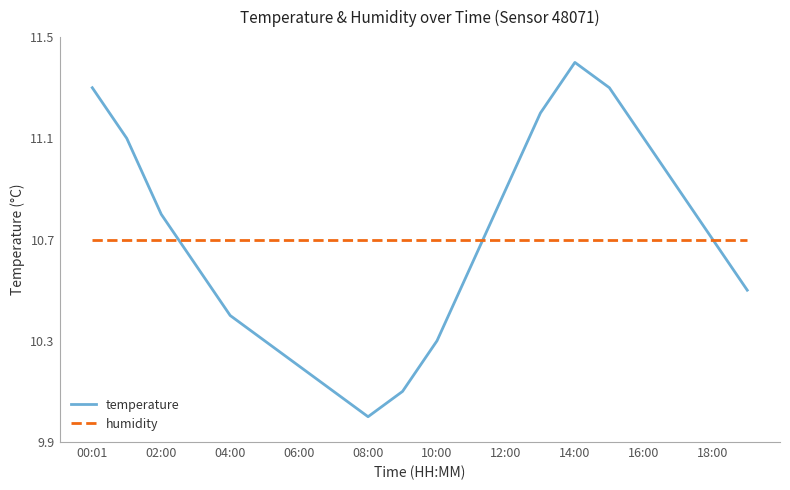

What is the minimum value for temperature?

10.0